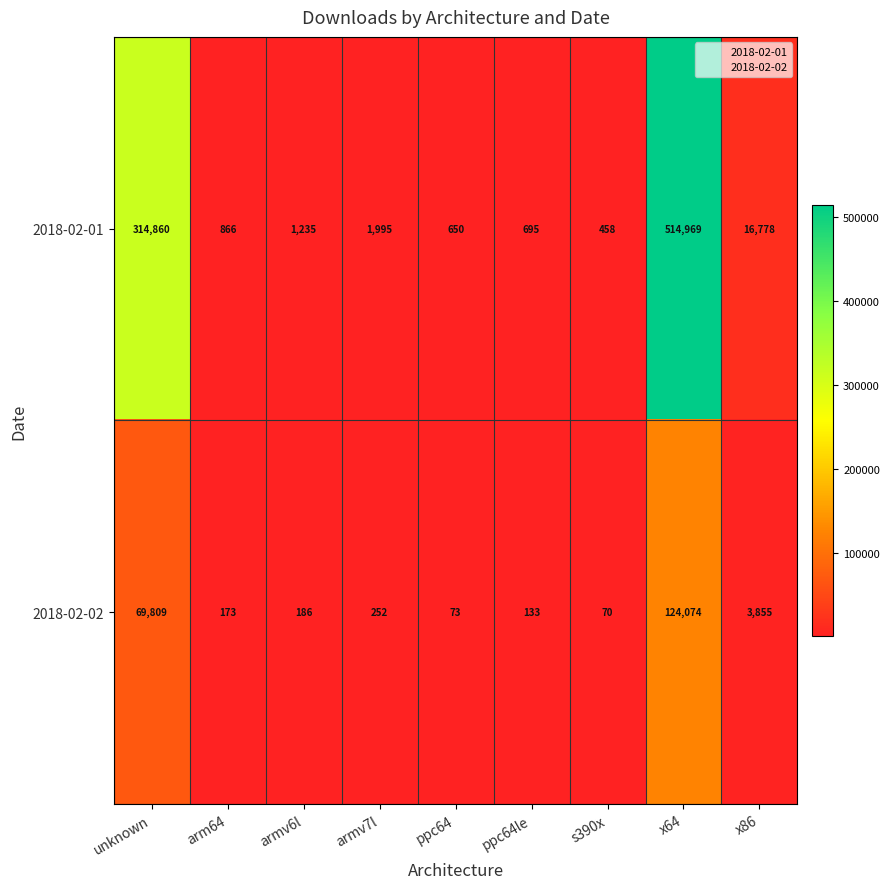

The value of 2018-02-01 at armv6l is 688. True or false?

False